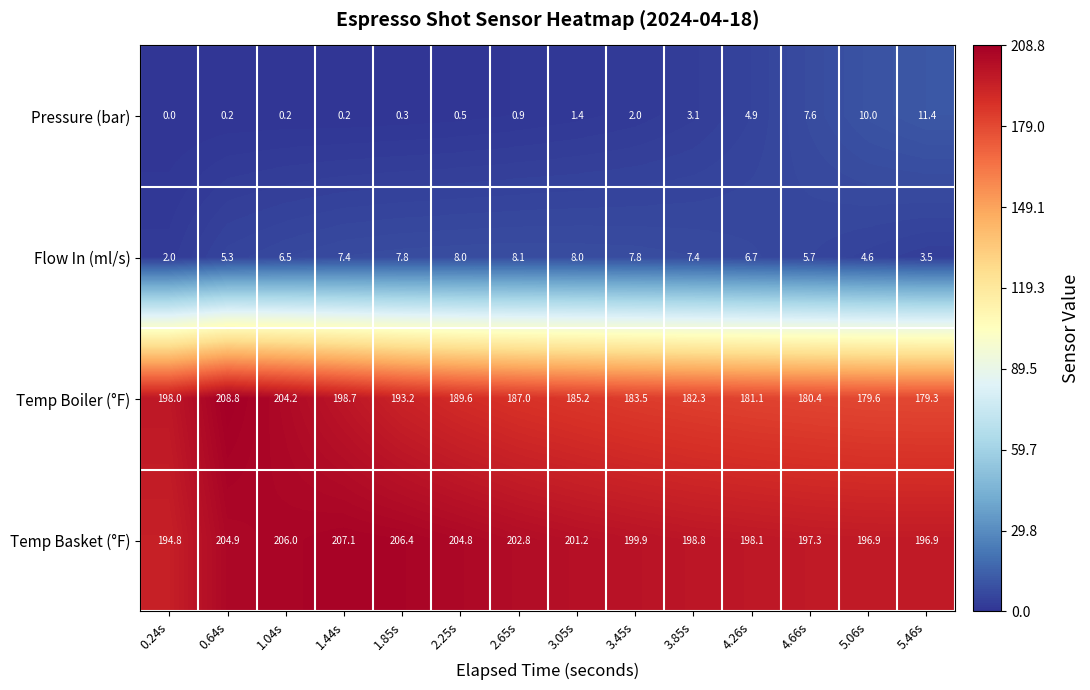

How many categories are shown in the chart?

14